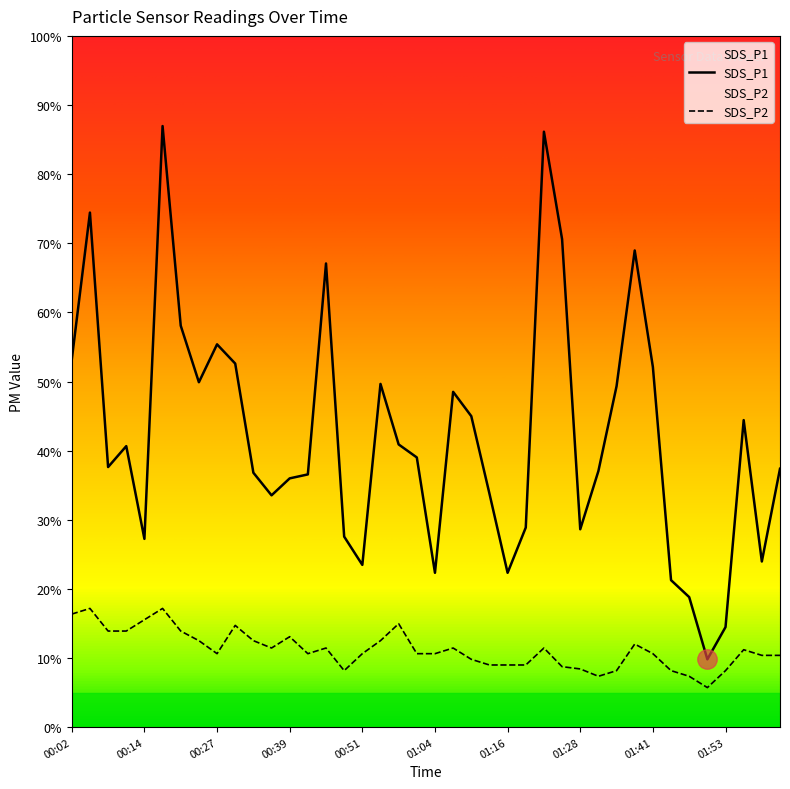

Does the chart display data point markers on the line(s)?

No